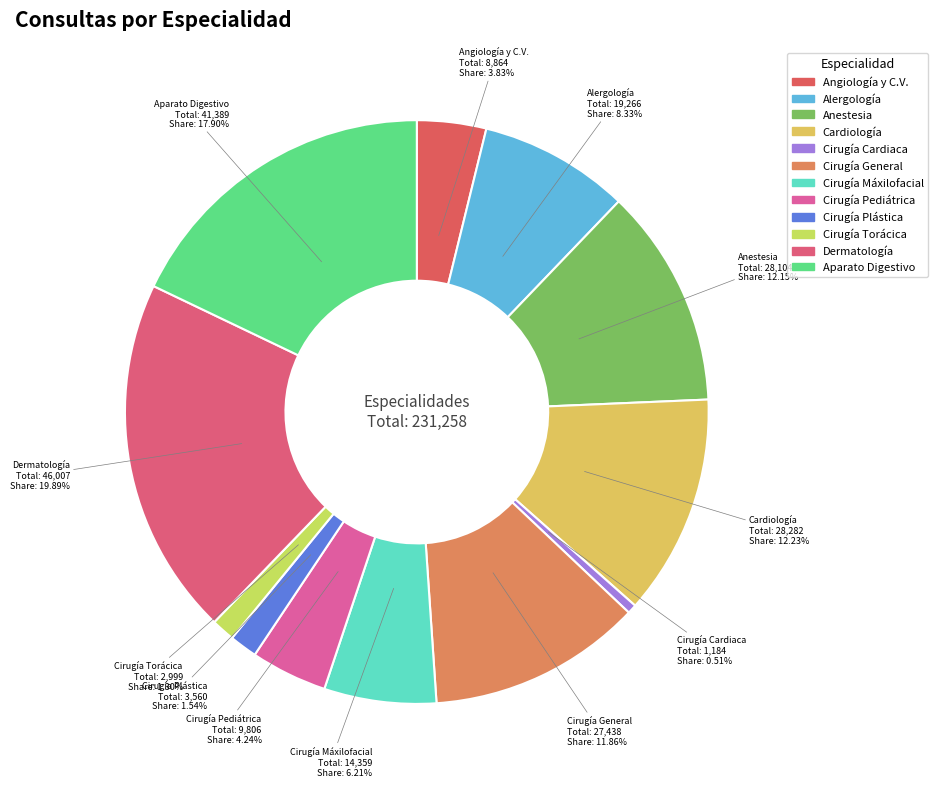

Count the number of slices in the pie.

12